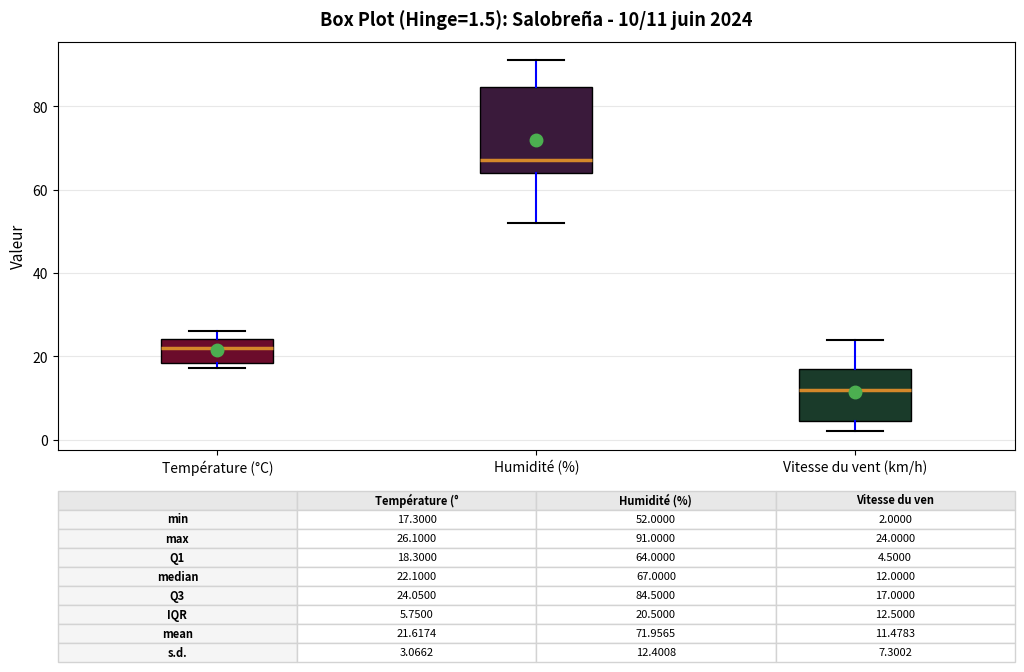

Comparing the boxes themselves (not the whiskers), which one is the tallest?

Humidité (%)